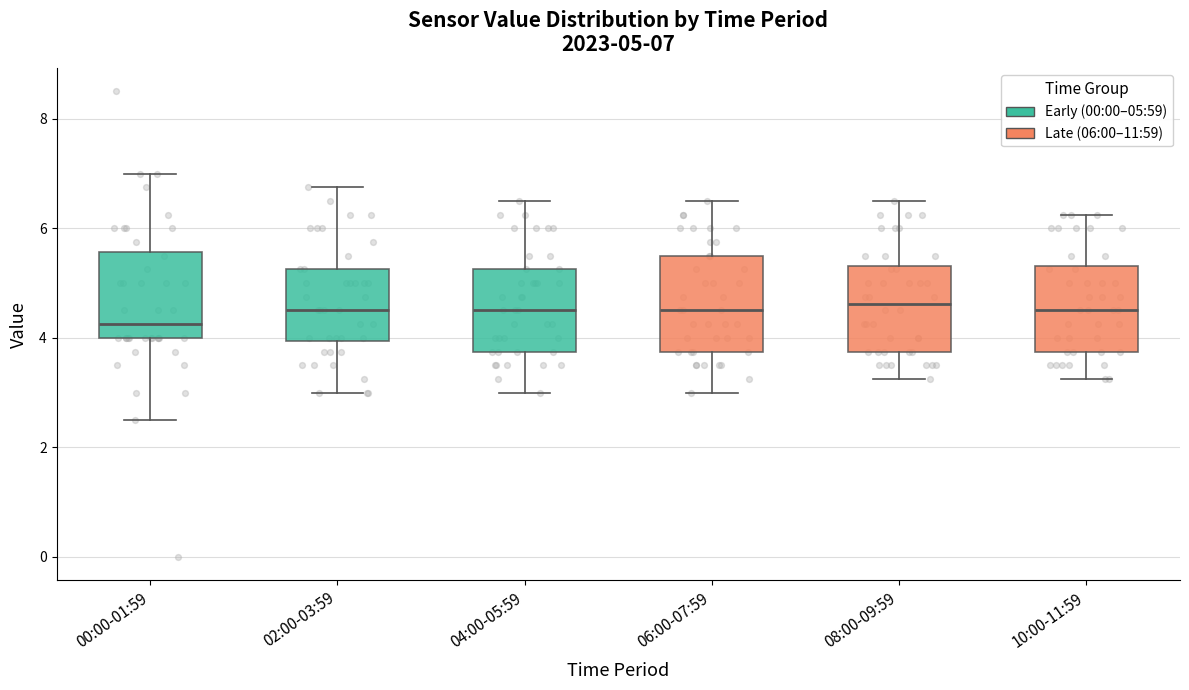

Which box has the lowest median line?

00:00-01:59